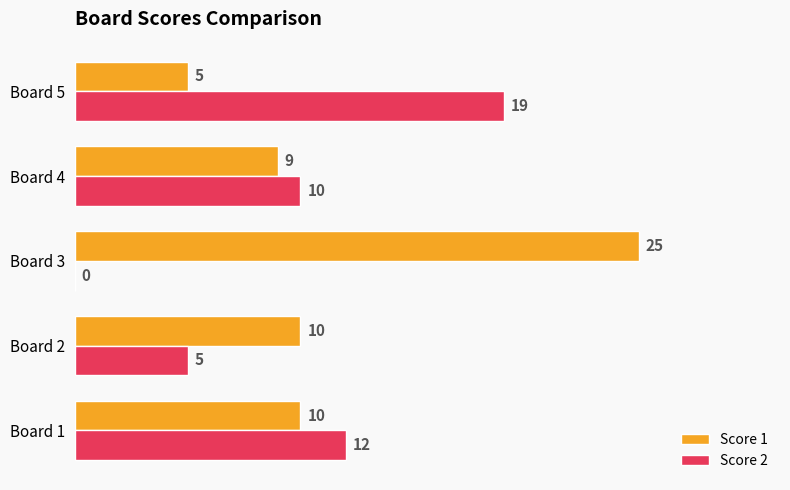

How many categories are shown in the chart?

5